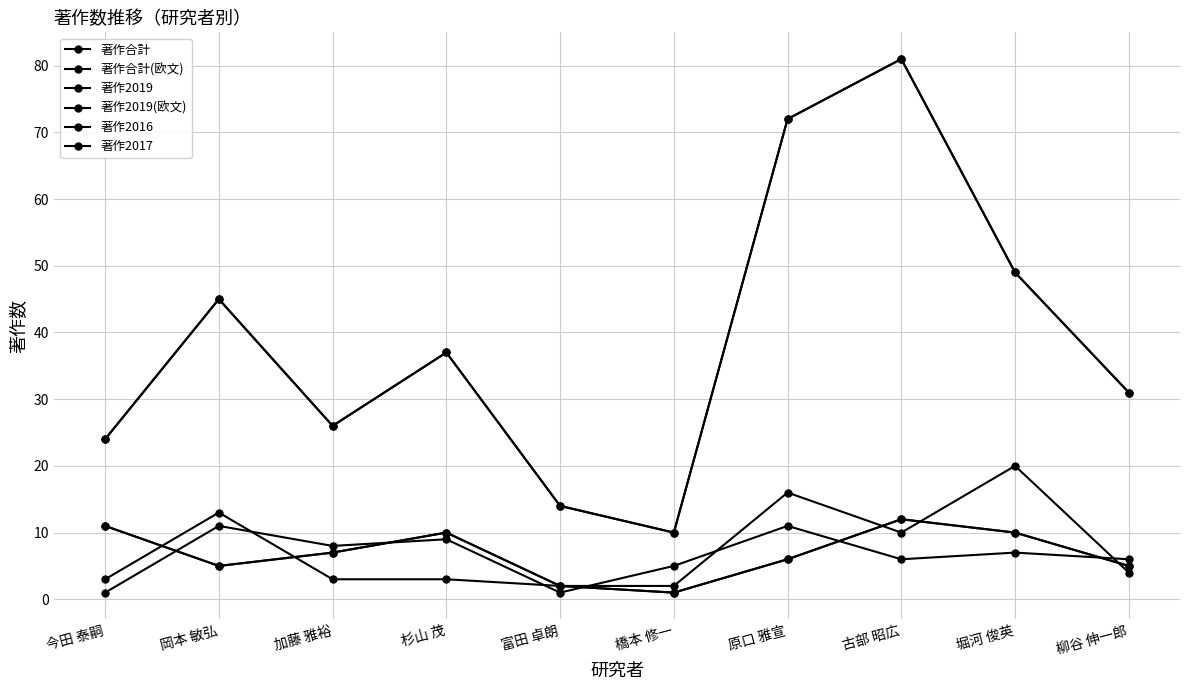

Reading left to right, list all the values displayed in this chart.

著作合計: 今田 泰嗣=24	岡本 敏弘=45	加藤 雅裕=26	杉山 茂=37	富田 卓朗=14	橋本 修一=10	原口 雅宣=72	古部 昭広=81	堀河 俊英=49	柳谷 伸一郎=31
著作合計(欧文): 今田 泰嗣=24	岡本 敏弘=45	加藤 雅裕=26	杉山 茂=37	富田 卓朗=14	橋本 修一=10	原口 雅宣=72	古部 昭広=81	堀河 俊英=49	柳谷 伸一郎=31
著作2019: 今田 泰嗣=11	岡本 敏弘=5	加藤 雅裕=7	杉山 茂=10	富田 卓朗=2	橋本 修一=1	原口 雅宣=6	古部 昭広=12	堀河 俊英=10	柳谷 伸一郎=5
著作2019(欧文): 今田 泰嗣=11	岡本 敏弘=5	加藤 雅裕=7	杉山 茂=10	富田 卓朗=2	橋本 修一=1	原口 雅宣=6	古部 昭広=12	堀河 俊英=10	柳谷 伸一郎=5
著作2016: 今田 泰嗣=1	岡本 敏弘=11	加藤 雅裕=8	杉山 茂=9	富田 卓朗=1	橋本 修一=5	原口 雅宣=11	古部 昭広=6	堀河 俊英=7	柳谷 伸一郎=6
著作2017: 今田 泰嗣=3	岡本 敏弘=13	加藤 雅裕=3	杉山 茂=3	富田 卓朗=2	橋本 修一=2	原口 雅宣=16	古部 昭広=10	堀河 俊英=20	柳谷 伸一郎=4